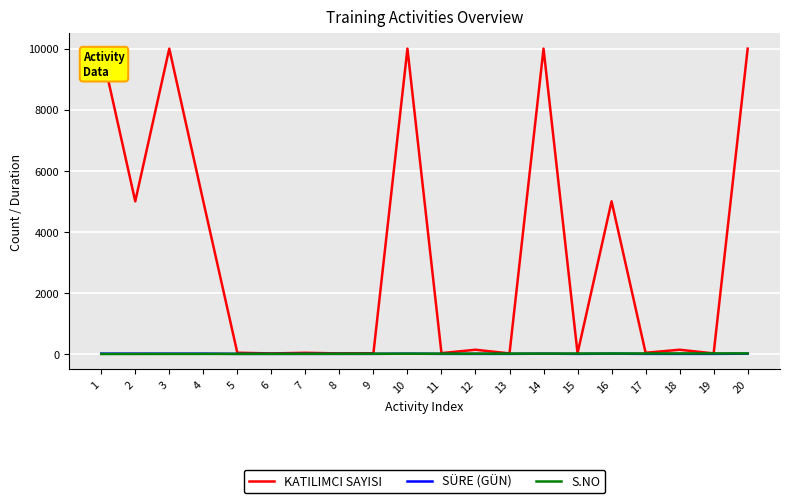

What is the greatest value displayed?

10000